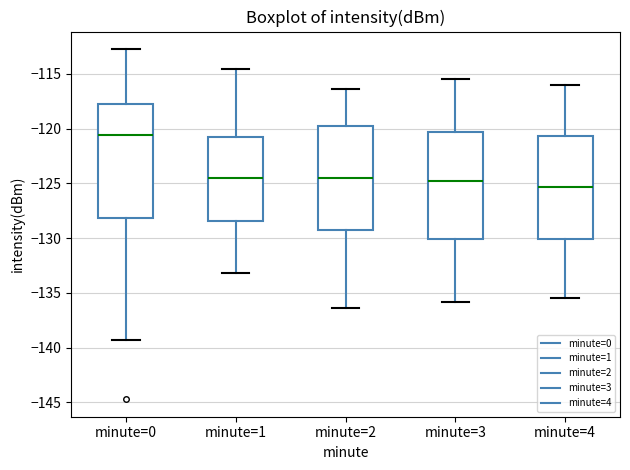

Where does the median line of the box for minute=3 sit on the y-axis? The values are not printed on the chart, so give them approximately, as read against the axis.

-125.0